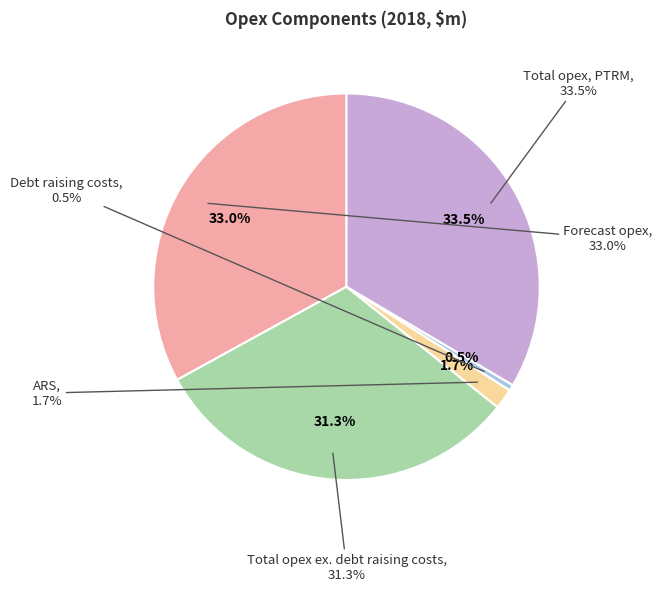

Do Forecast opex and Debt raising costs together represent more than half of the pie?

No